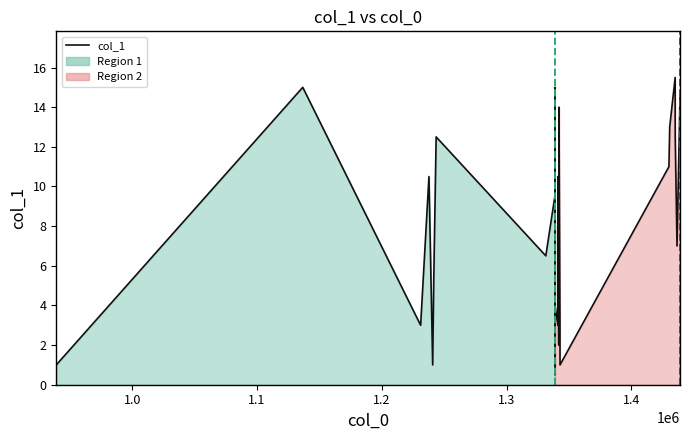

What is the average value?

8.0